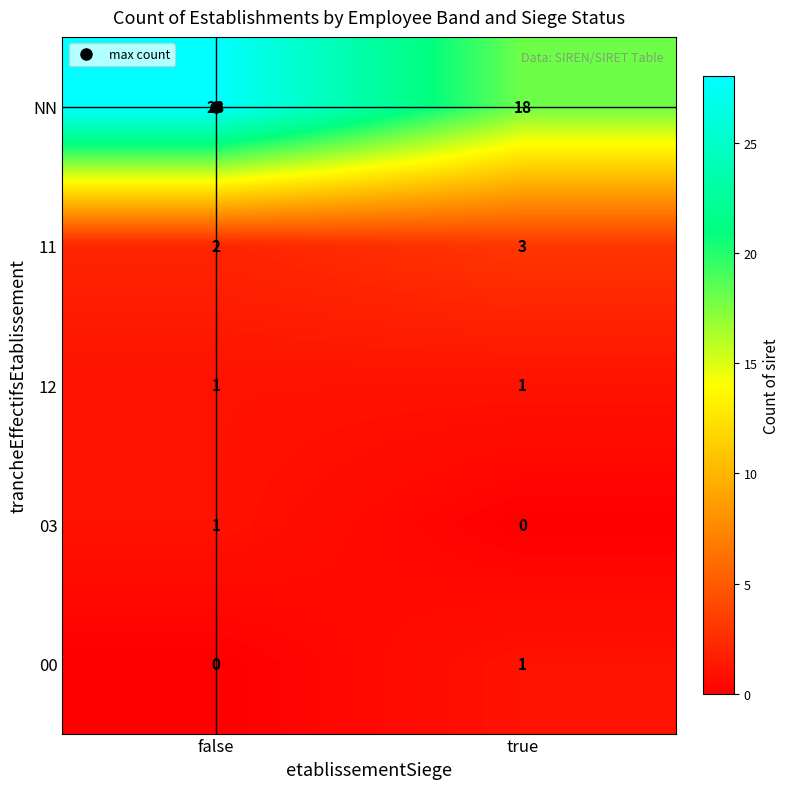

Read the NN value at false, to the nearest 10.

30